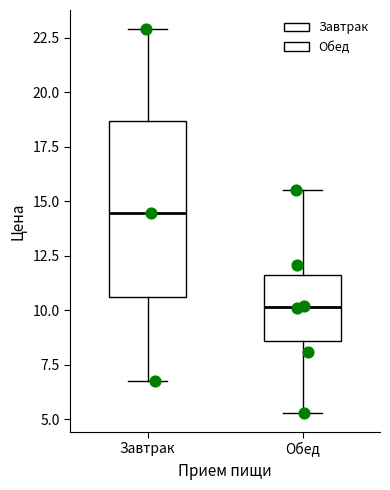

Reading left to right, read every box against the y-axis: the position of its median line, the range the box covers, and the ends of its whiskers. The values are not printed on the chart, so give them approximately, as read against the axis.

Завтрак: median 14.5, box 10.5 to 18.5, whiskers 7.0 to 23.0
Обед: median 10.0, box 8.5 to 11.5, whiskers 5.5 to 15.5